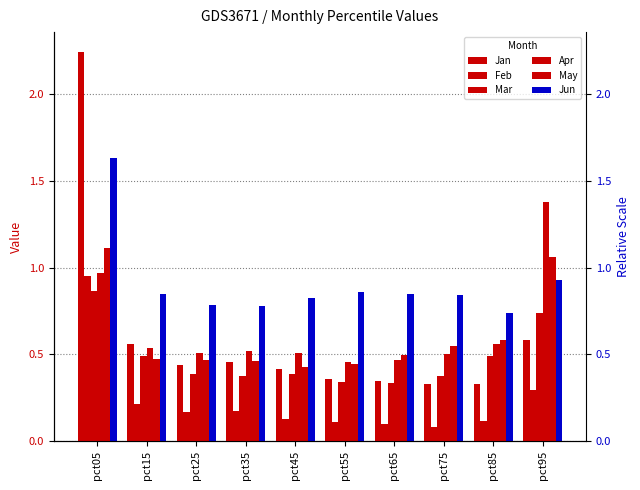

What is the lowest value of the Apr series?

0.5